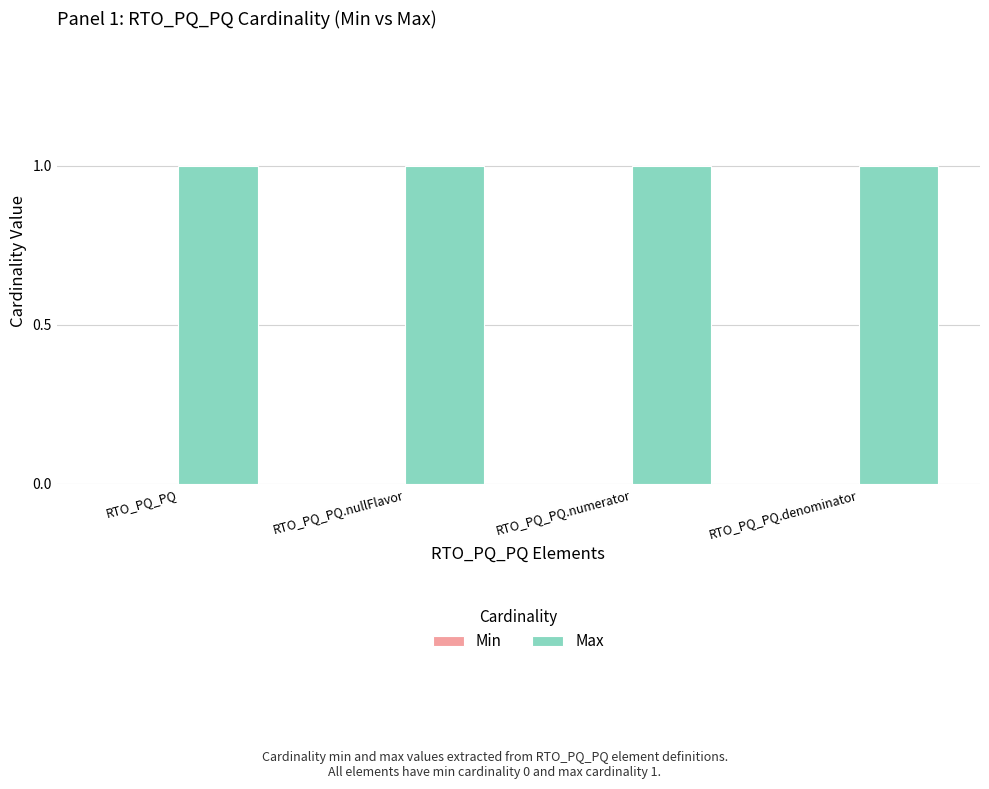

At how many categories does at least one series exceed 0?

4